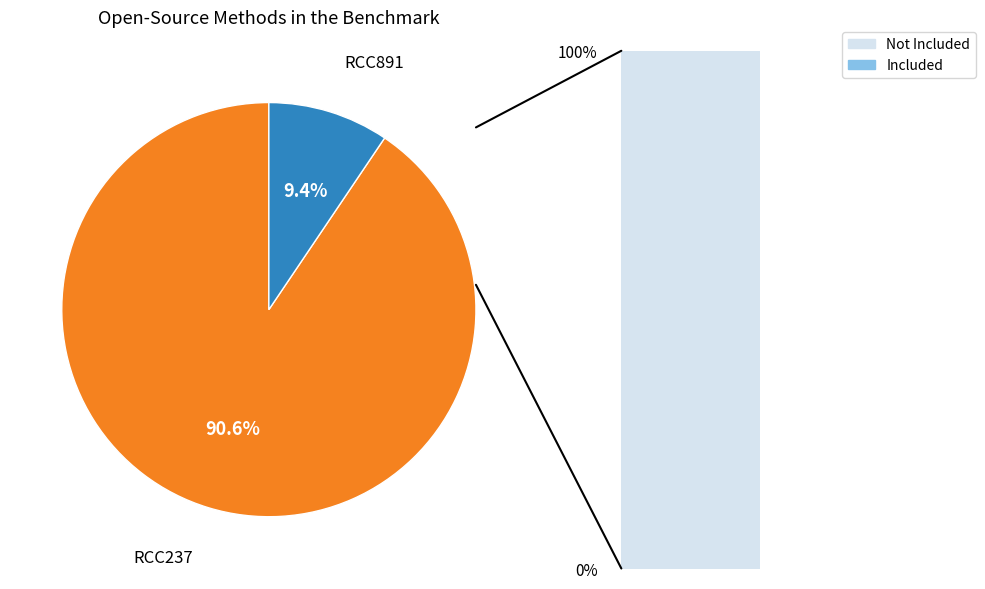

True or false: RCC891 accounts for 9% of the total.

True